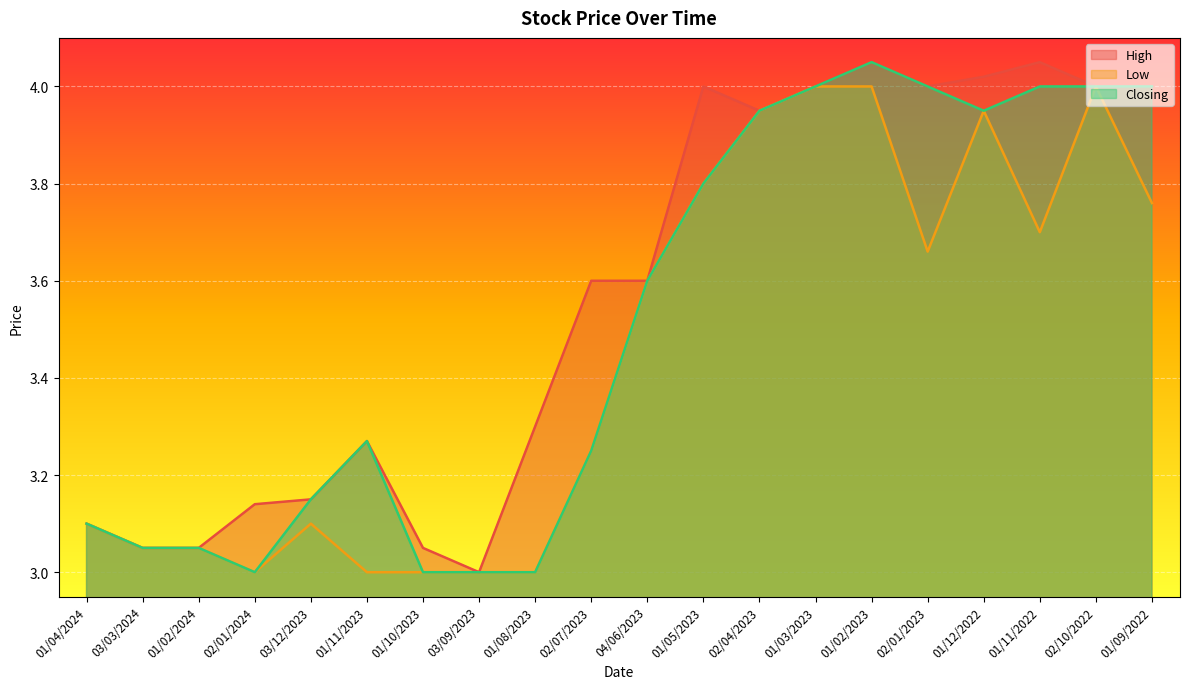

Between 01/02/2023 and 02/01/2023, which series saw the biggest shift?

Low